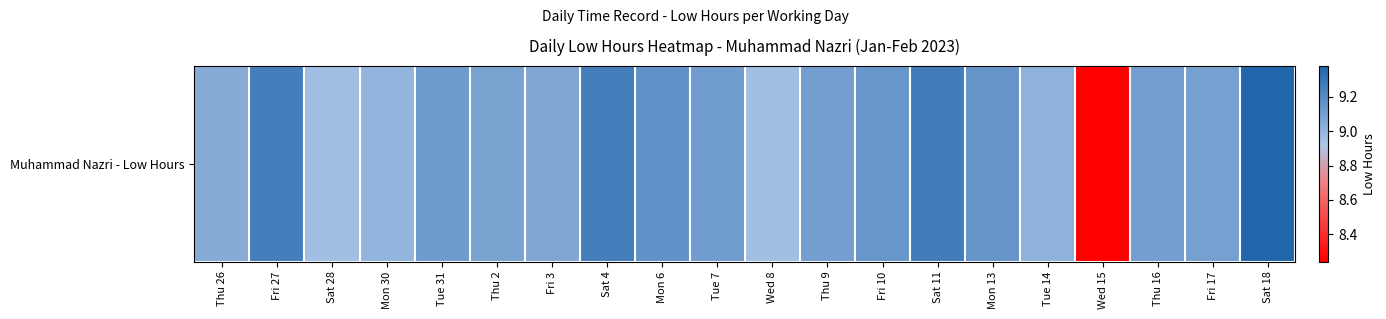

What is the difference between the values at Sat 11 and Thu 9?

0.2